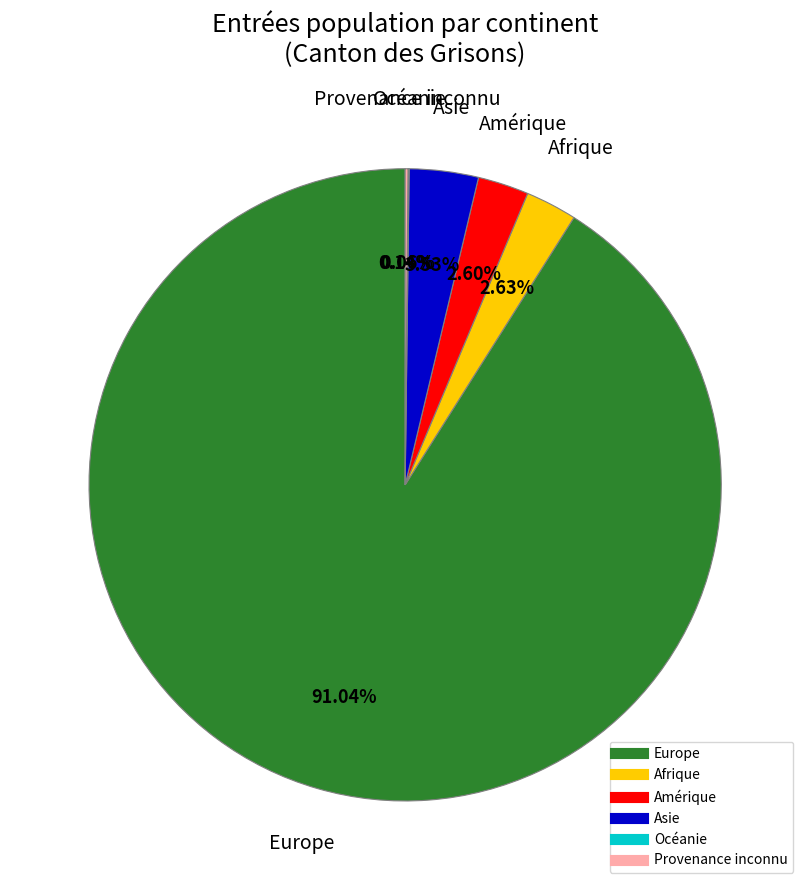

Is the sum of Amérique and Europe greater than half?

Yes